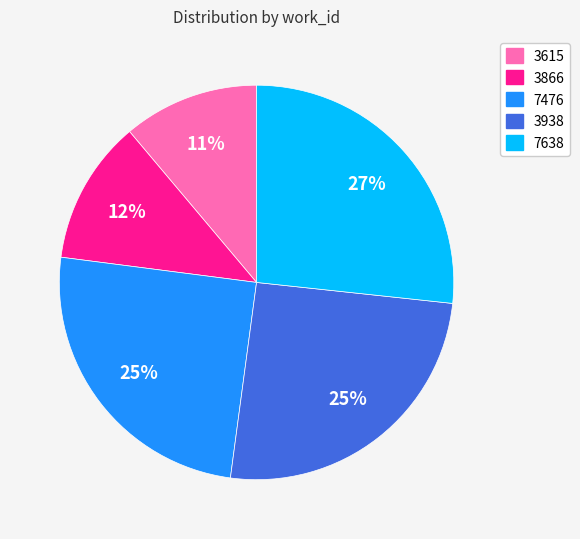

Which category has the smallest portion of the pie?

3615